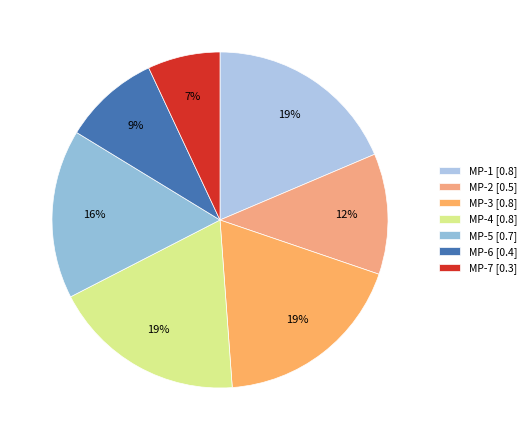

How many segments does this pie chart have?

7